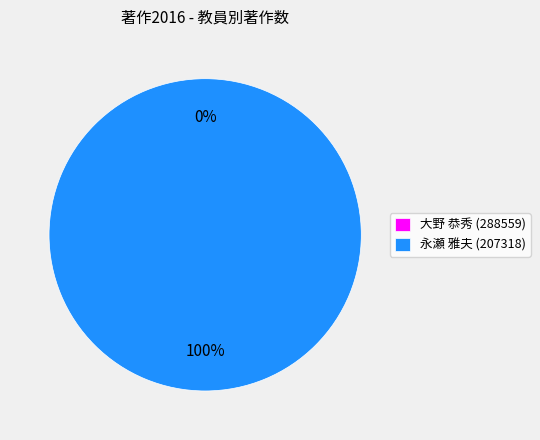

Which category accounts for the majority?

永瀬 雅夫 (207318)